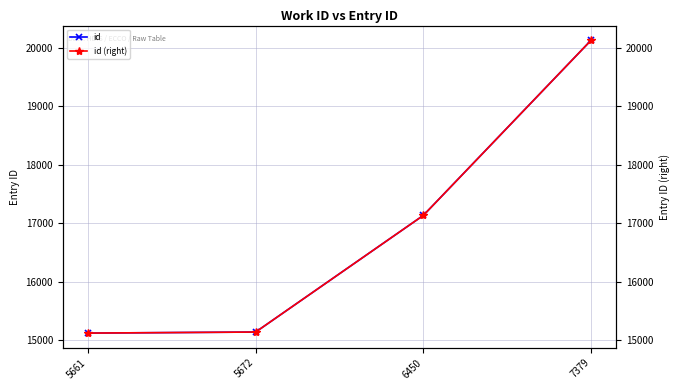

The id (right) series shows 6197 at 6450. True or false?

False